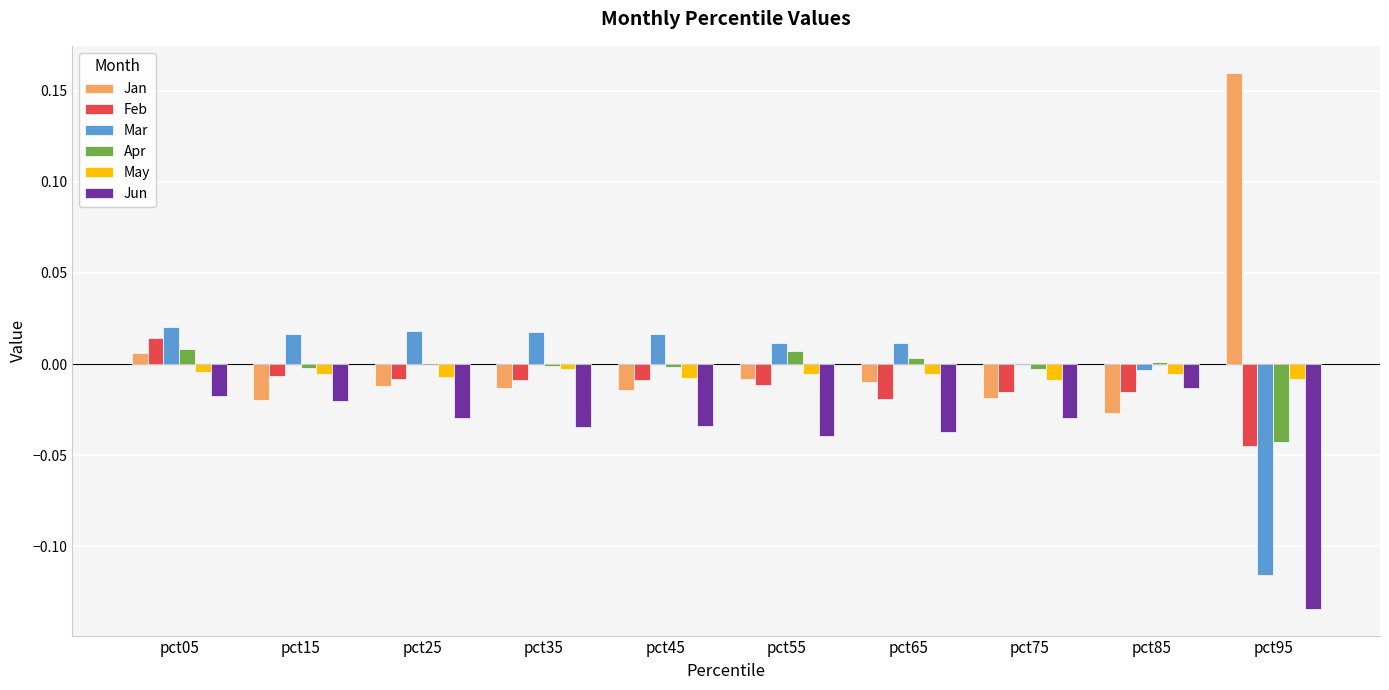

At which category does the chart reach its peak across all series?

pct95